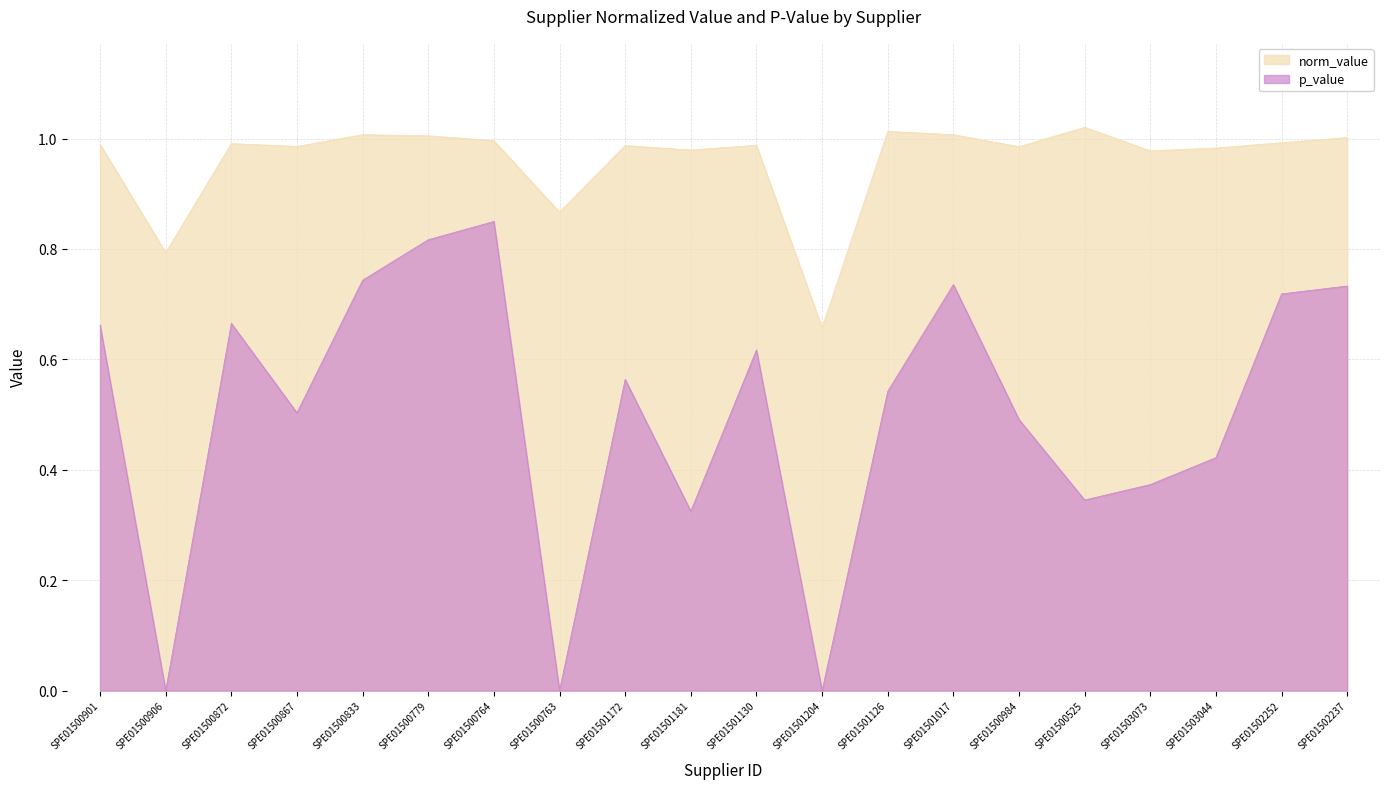

Count the number of data series in this chart.

2